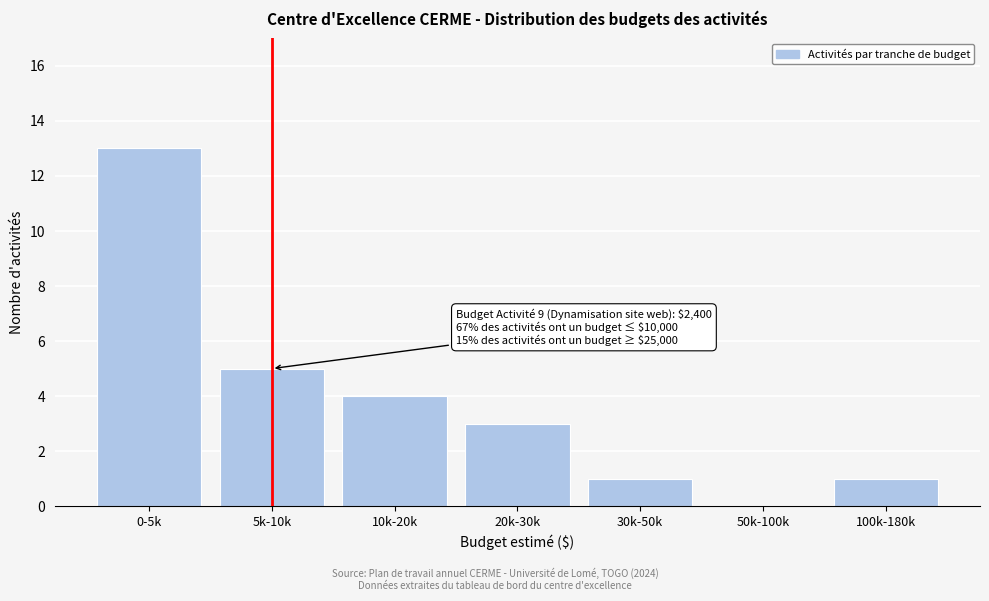

Reading left to right, list all the values displayed in this chart.

0-5k=13	5k-10k=5	10k-20k=4	20k-30k=3	30k-50k=1	50k-100k=0	100k-180k=1